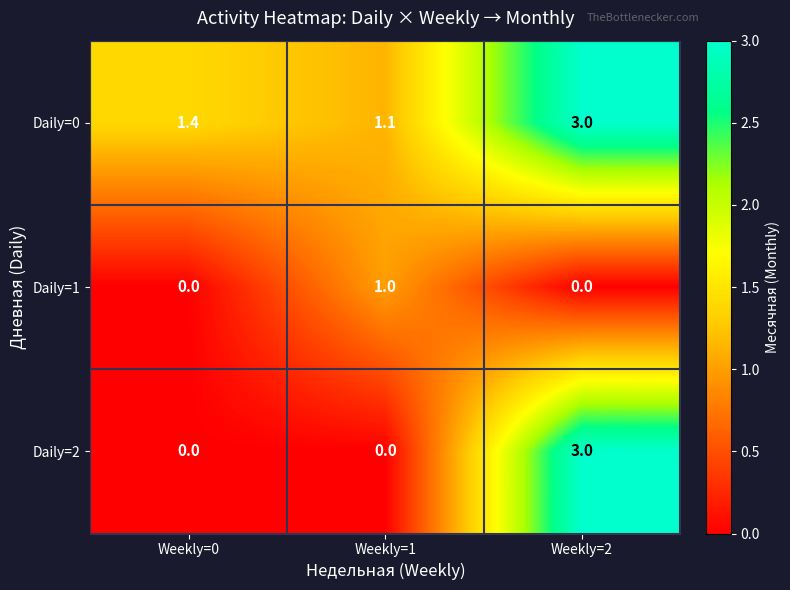

Which series changed the most between Weekly=0 and Weekly=1?

Daily=1